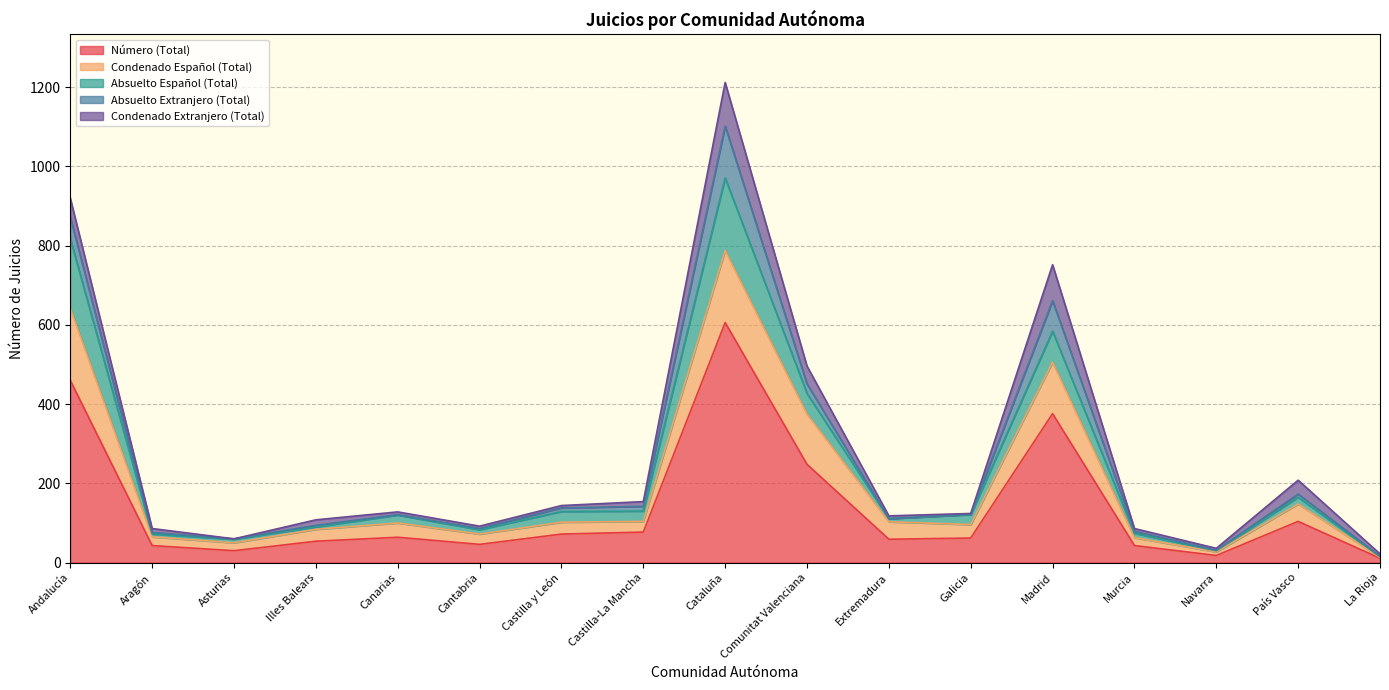

At which category is the sum across all series the highest?

Cataluña